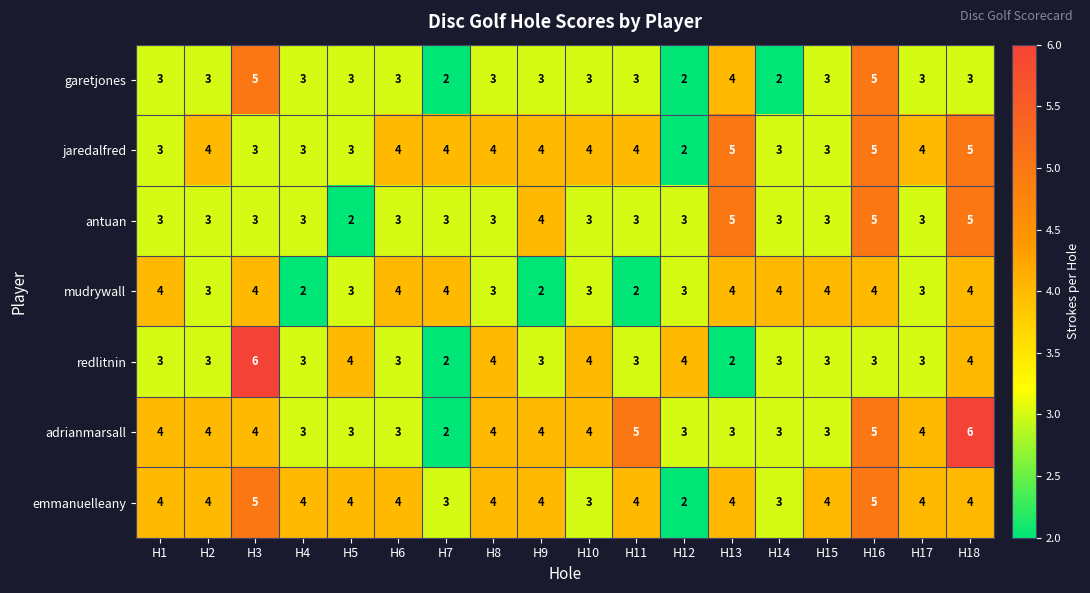

What is the difference between the maximum and second lowest values in the adrianmarsall series?

3